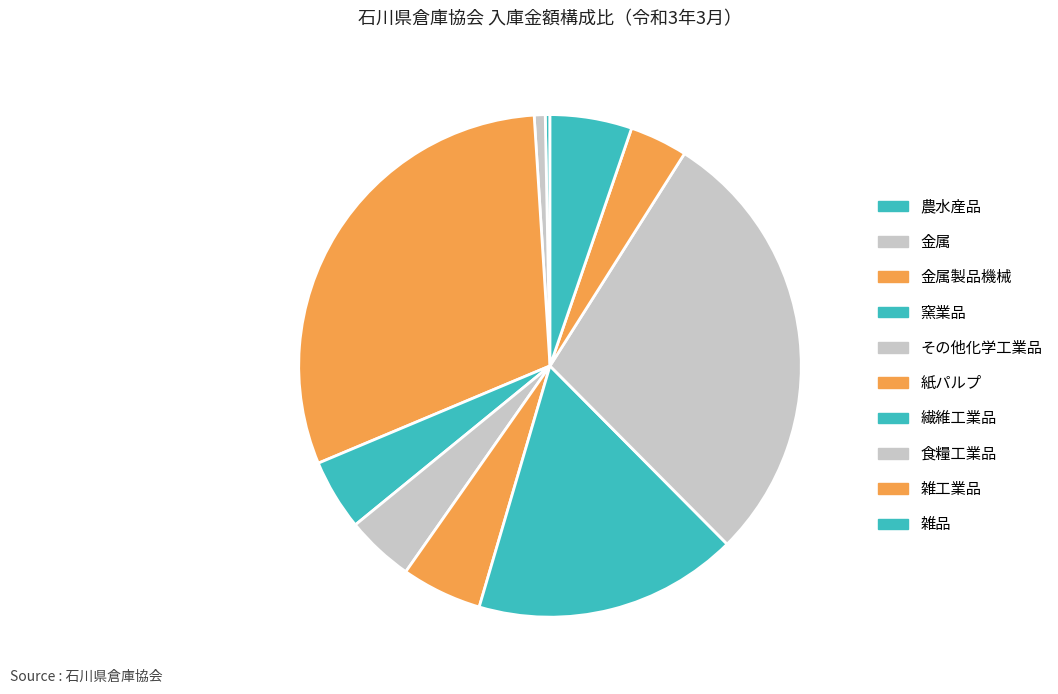

Does 雑工業品 represent more than half of the total?

No